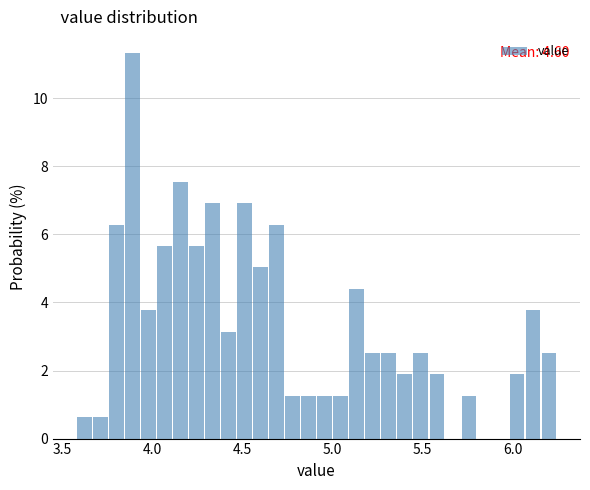

Around what value on the x-axis is the tallest bar? Give the approximate position of its centre, as read against the axis.

3.90